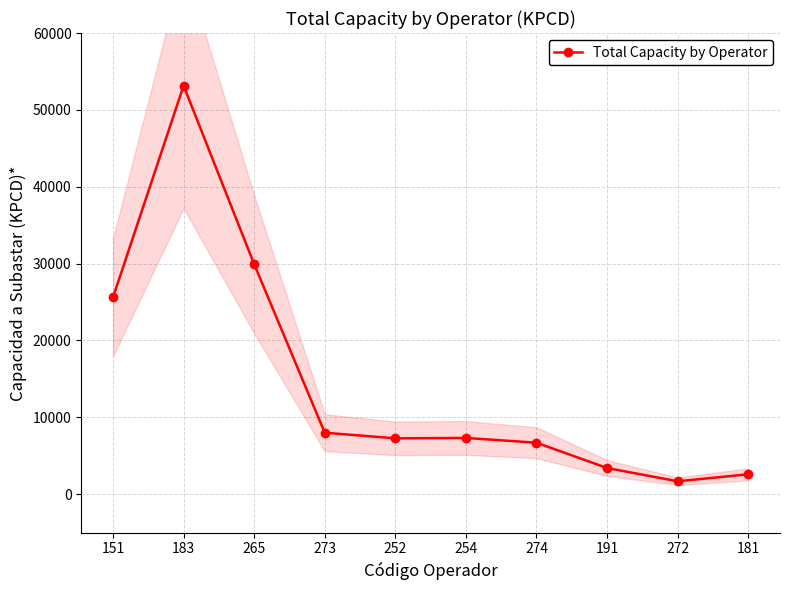

The value at 265 is 39162. True or false?

False